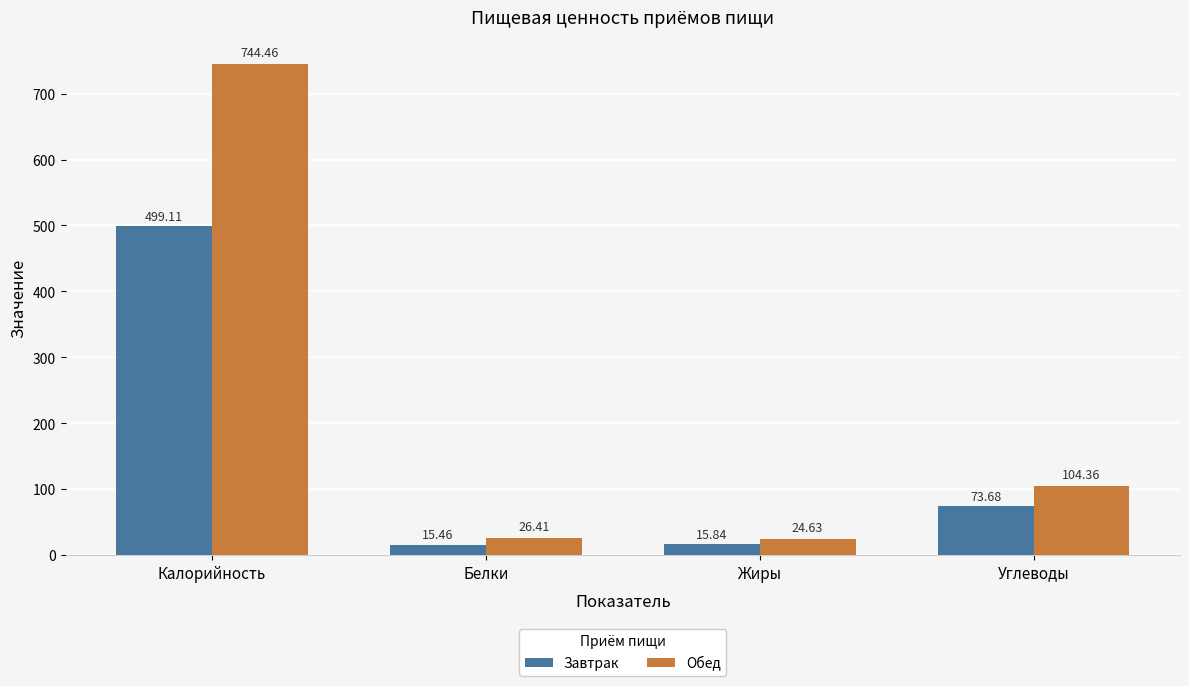

Which series has the widest spread of values?

Обед